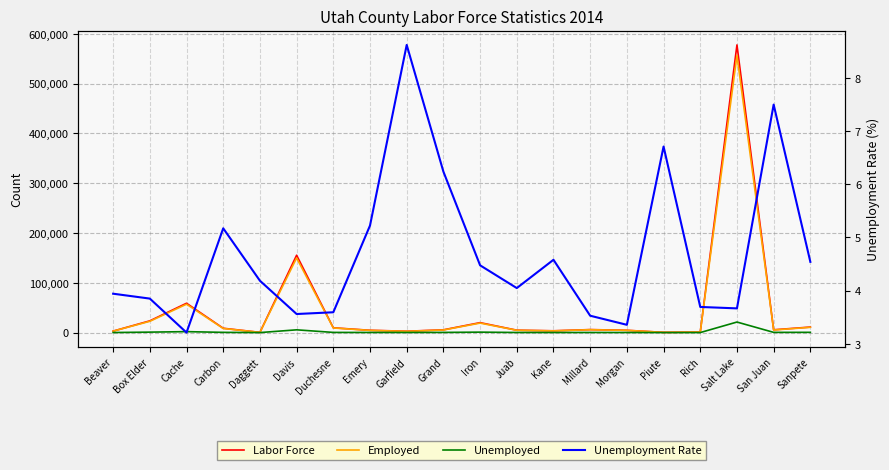

What is the label of the 2nd point from the left?

Box Elder